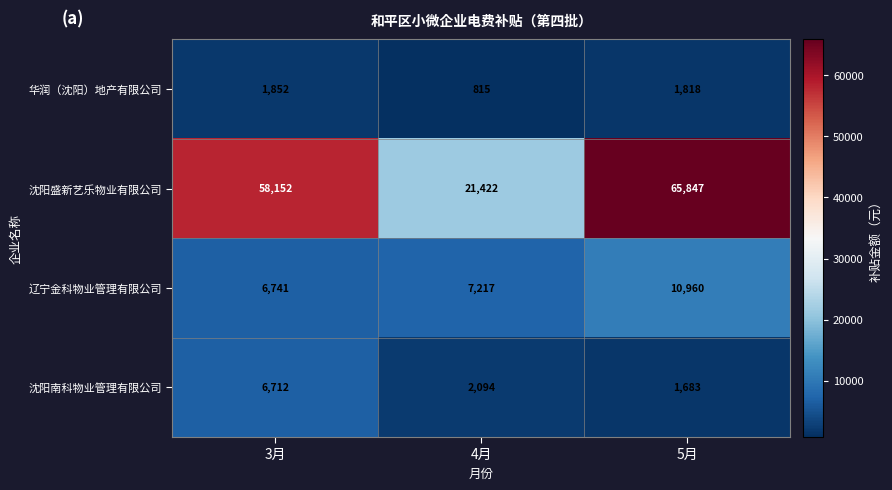

Which series changed the most between 3月 and 4月?

沈阳盛新艺乐物业有限公司